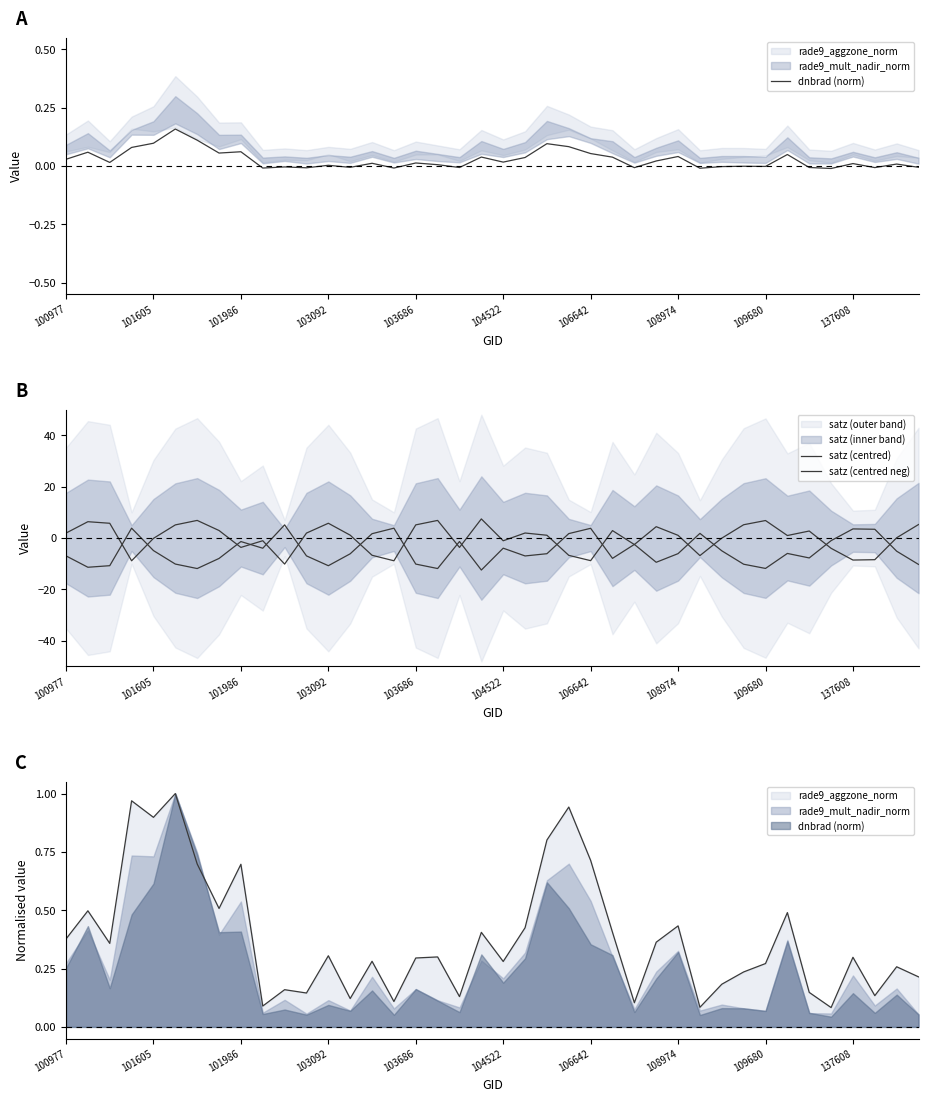

What position from the left is 103686?

17